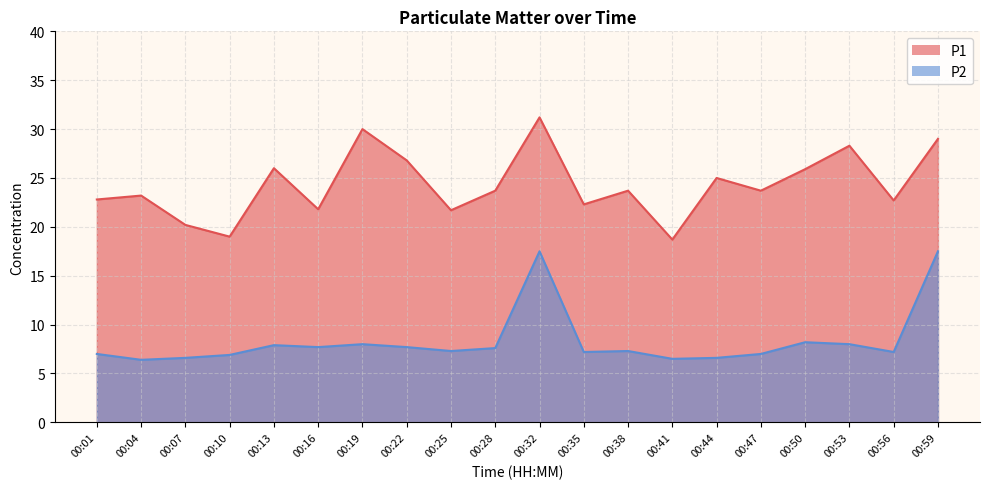

Rank the categories by P1 value from highest to lowest.

00:32, 00:19, 00:59, 00:53, 00:22, 00:13, 00:50, 00:44, 00:28, 00:38, 00:47, 00:04, 00:01, 00:56, 00:35, 00:16, 00:25, 00:07, 00:10, 00:41